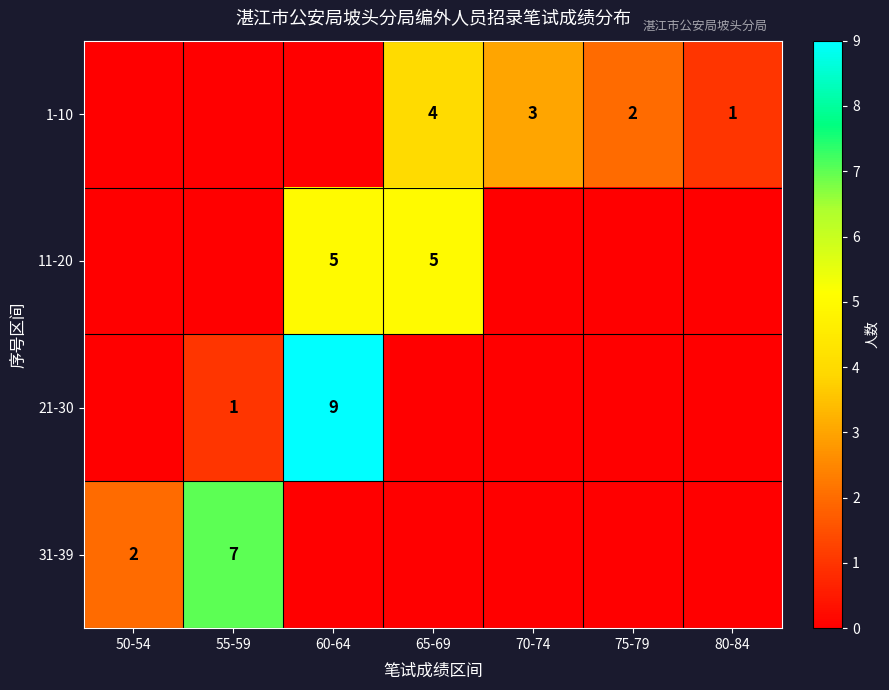

At which category is the sum across all series the highest?

60-64